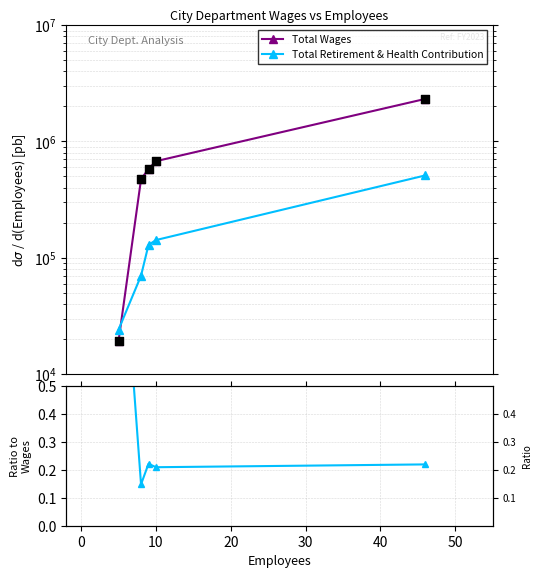

Which series has the widest spread of Y values?

Total Wages